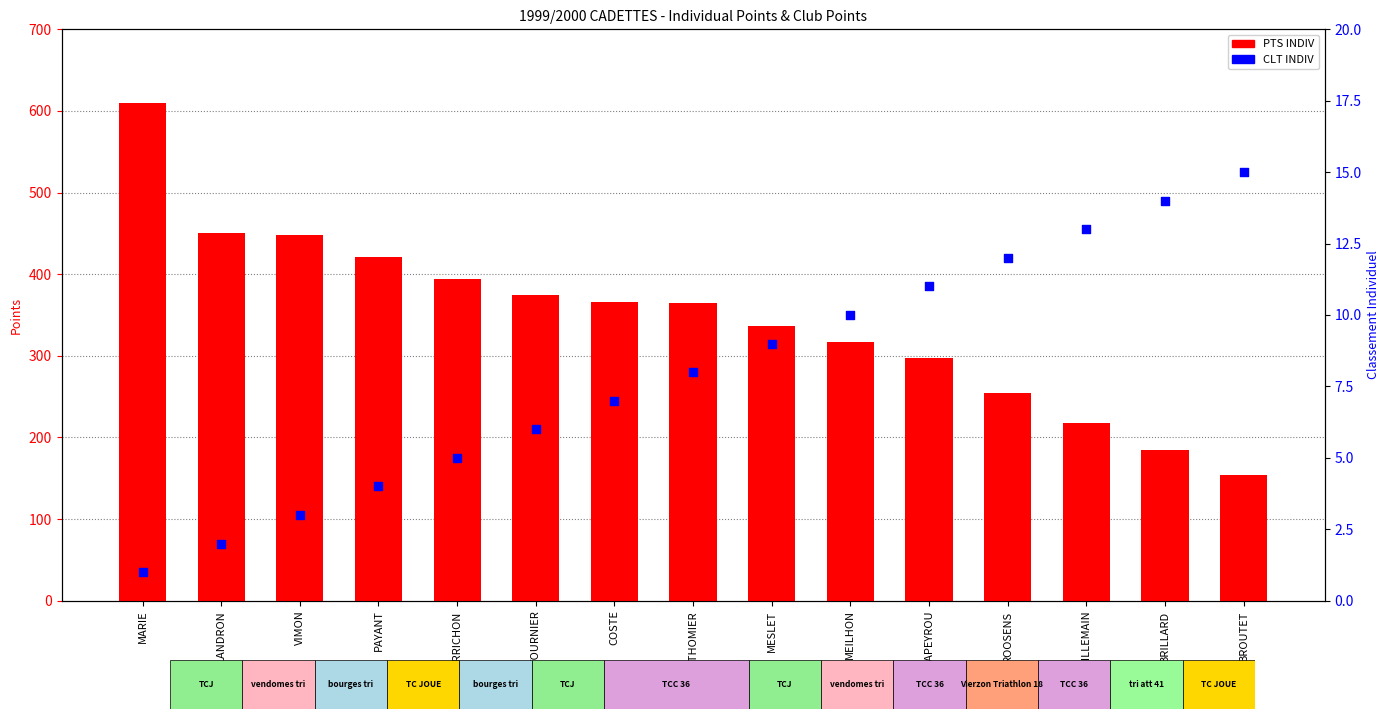

At which category is the sum across all series the highest?

MARIE